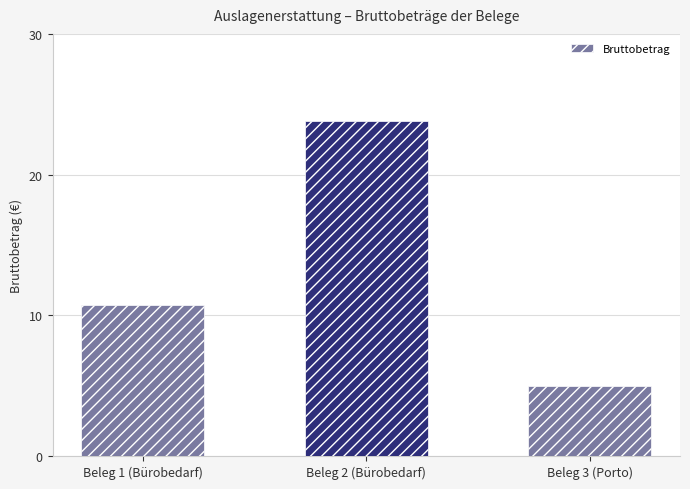

True or false: the data shows 10.7 at Beleg 1 (Bürobedarf).

True